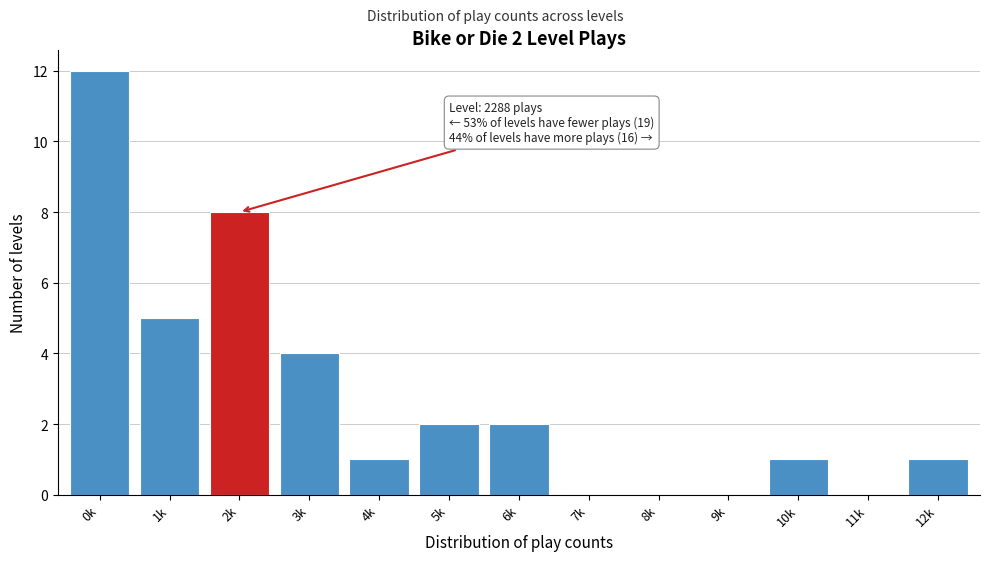

Reading left to right, extract all data points from this chart.

0k=12	1k=5	2k=8	3k=4	4k=1	5k=2	6k=2	7k=0	8k=0	9k=0	10k=1	11k=0	12k=1